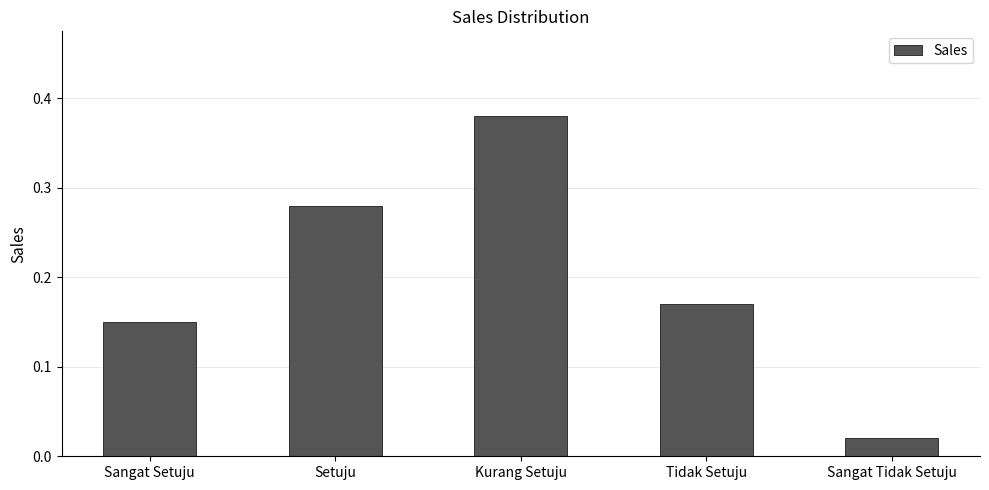

What is the change in value from Setuju to Kurang Setuju?

+0.1